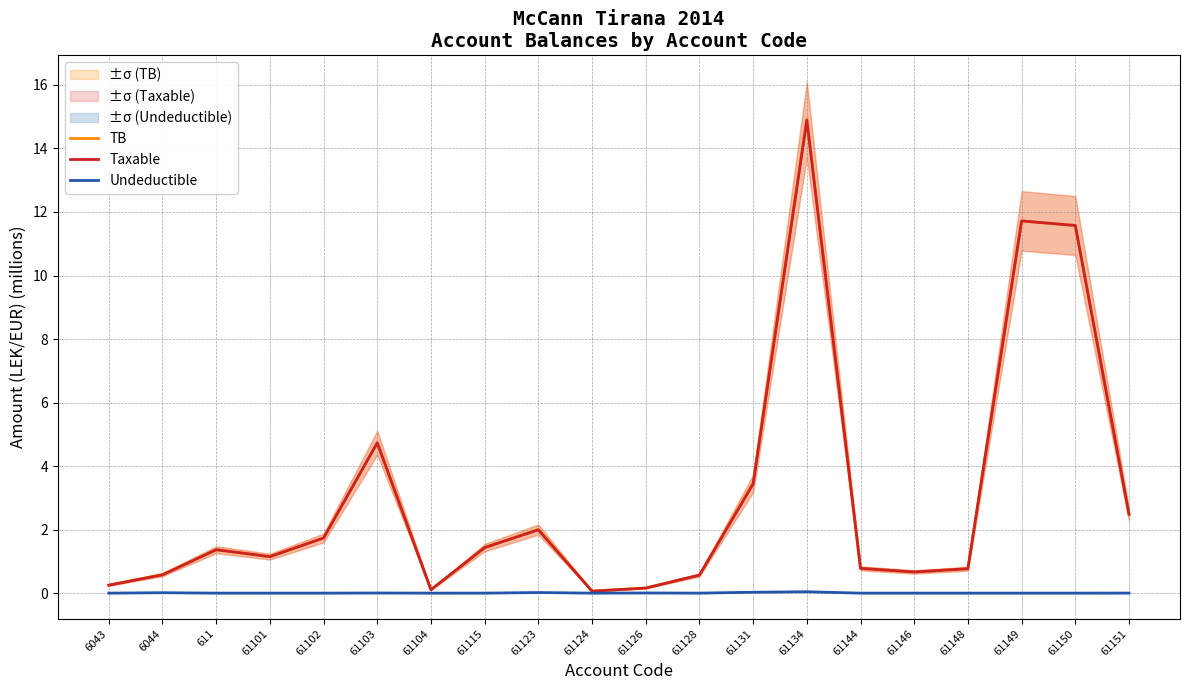

True or false: TB has more than 0 points higher than both neighbors.

True